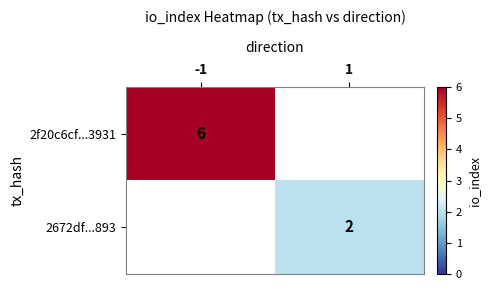

Is the value of 2f20c6cf...3931 at -1 greater than the value of 2672df...893 at 1?

Yes